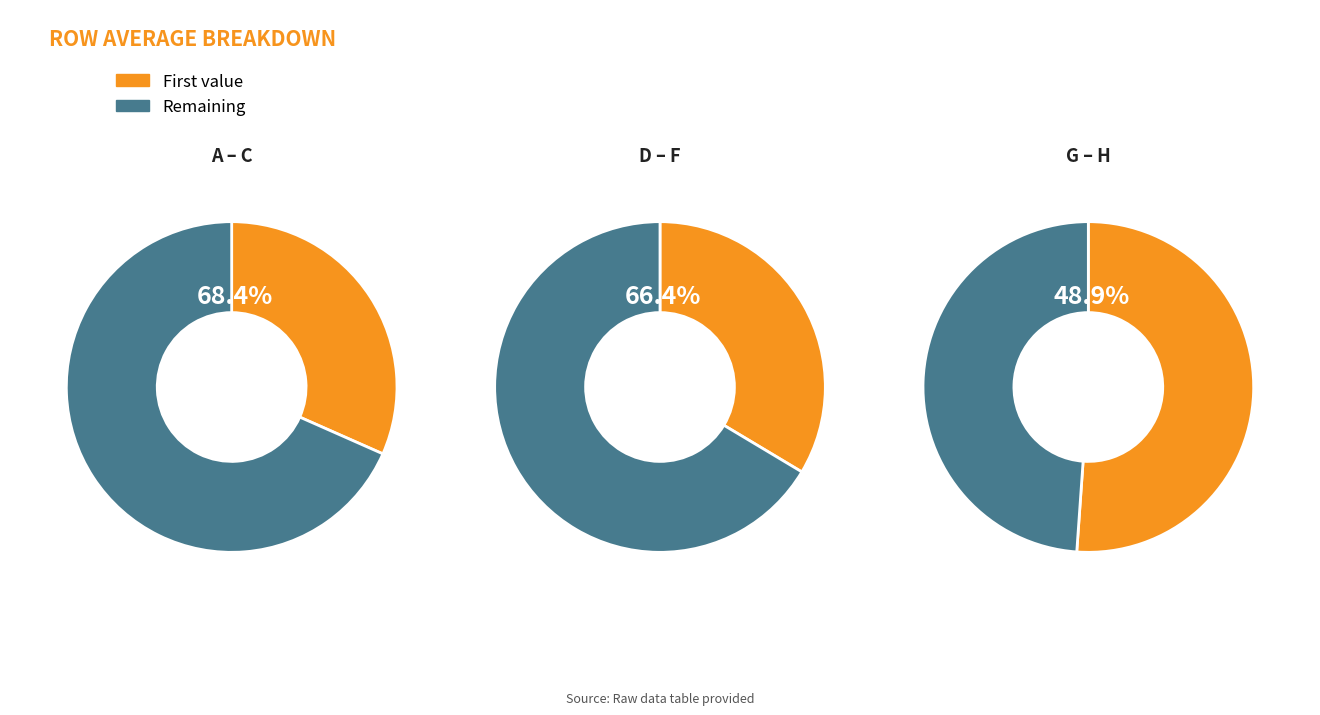

Which slice is the smallest?

A